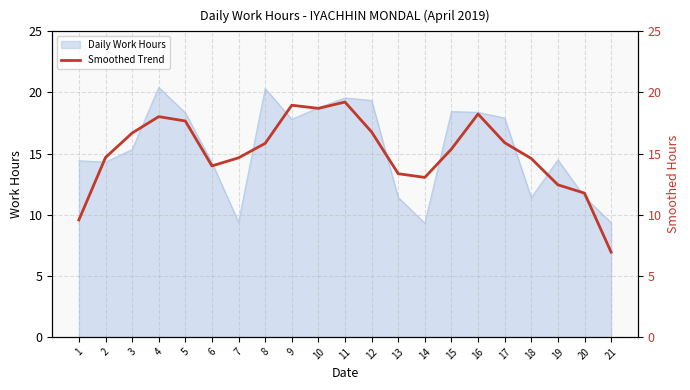

What is the maximum value for Daily Work Hours?

20.4